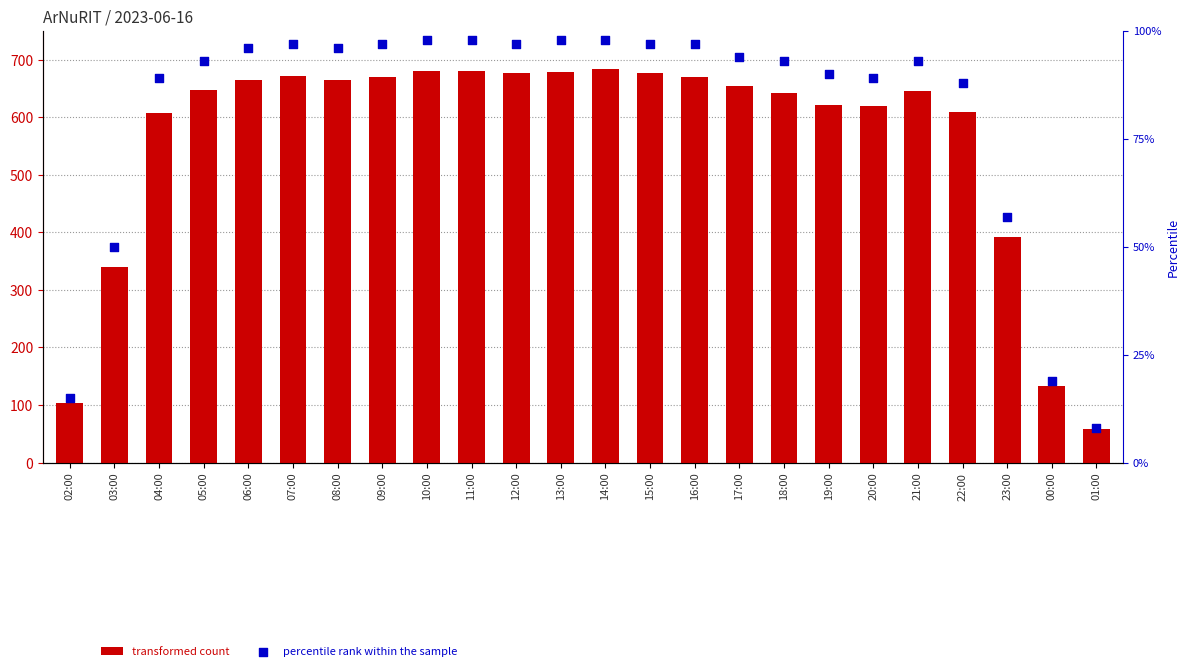

Which series has the largest Y range (max minus min)?

transformed count